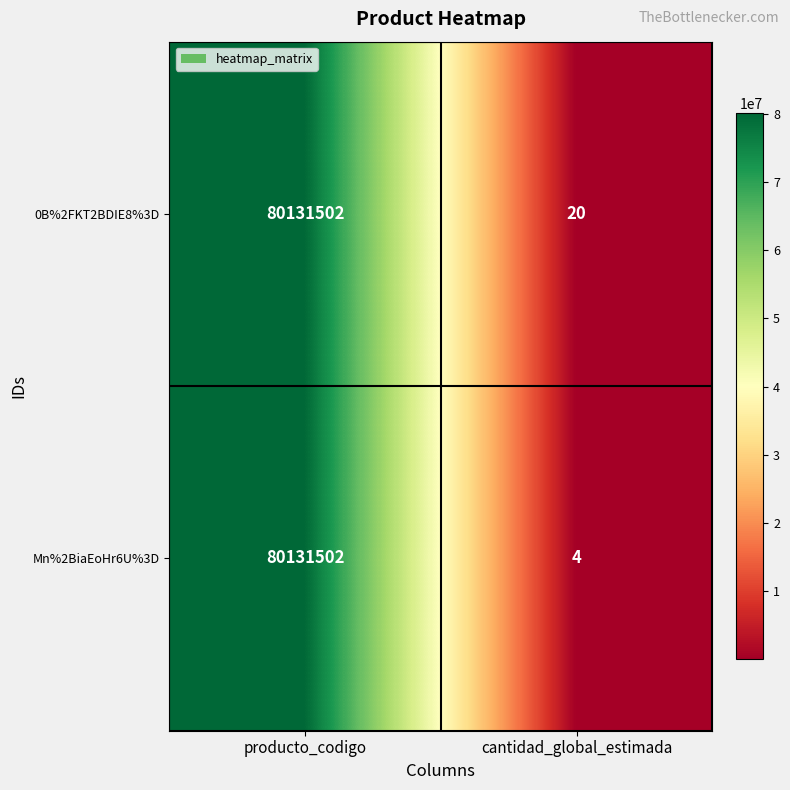

At which category is the sum across all series the highest?

producto_codigo